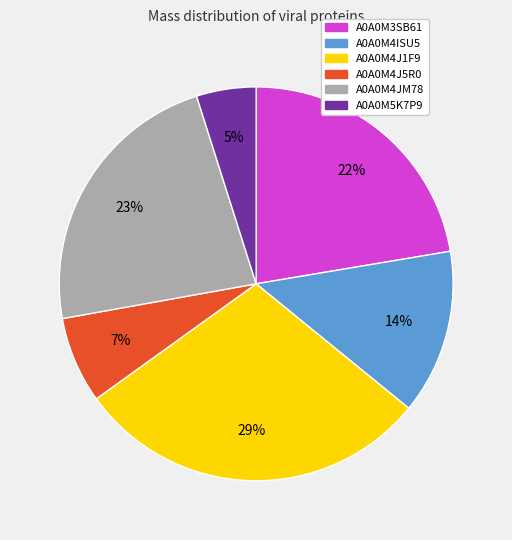

Which category has the biggest portion of the pie?

A0A0M4J1F9